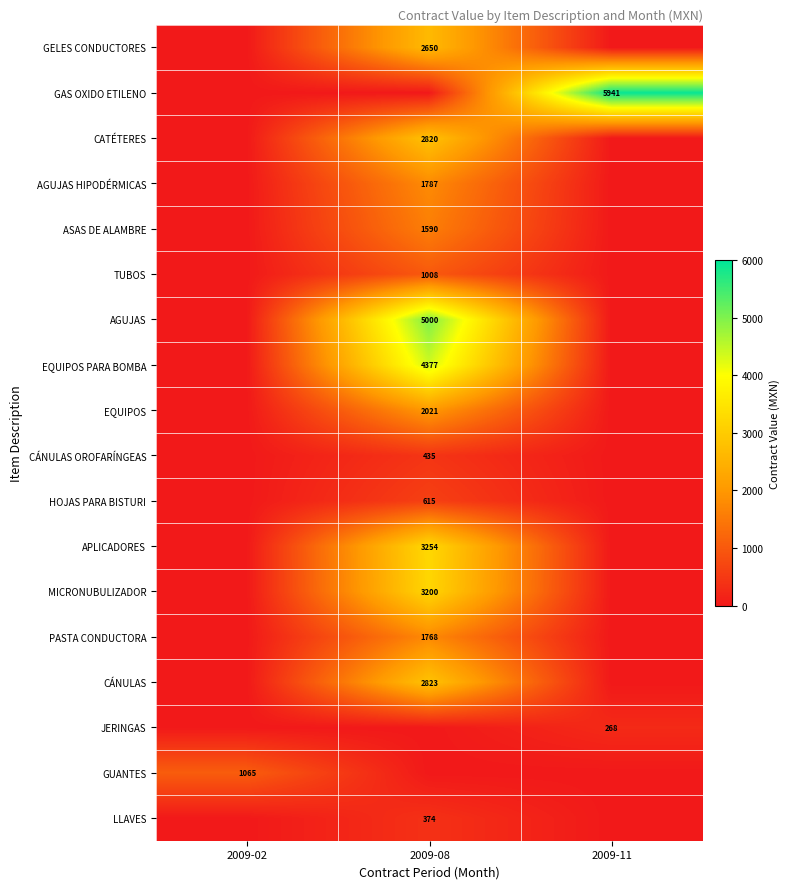

What is the difference between the highest and lowest values at 2009-02?

1065.3